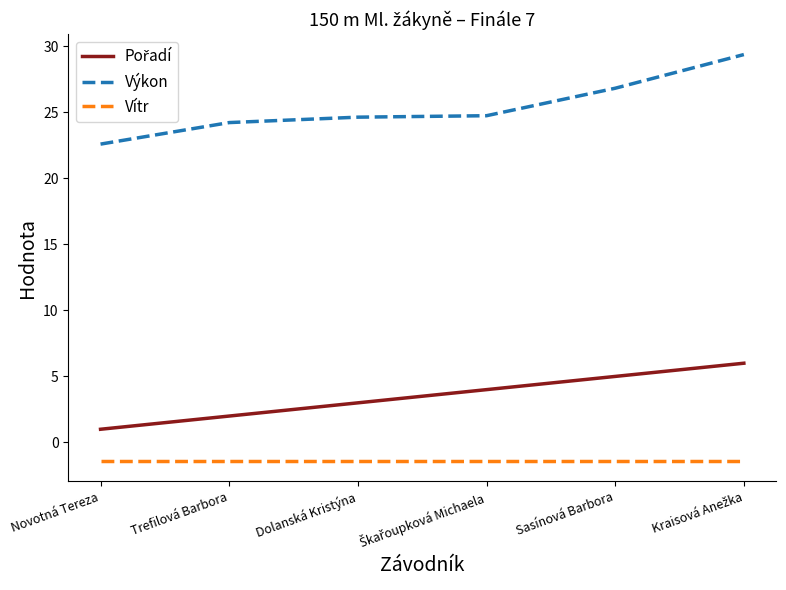

What position from the left is Trefilová Barbora?

2